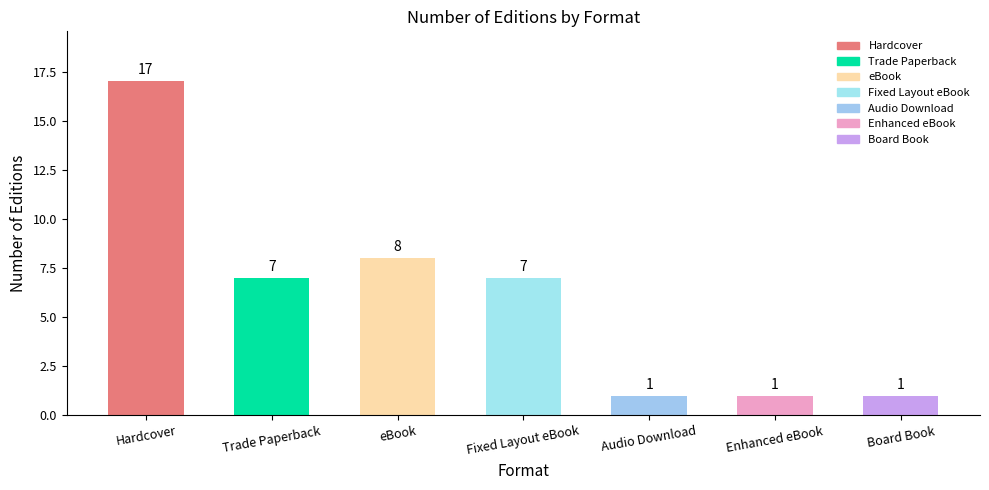

True or false: the data shows 2 at Trade Paperback.

False